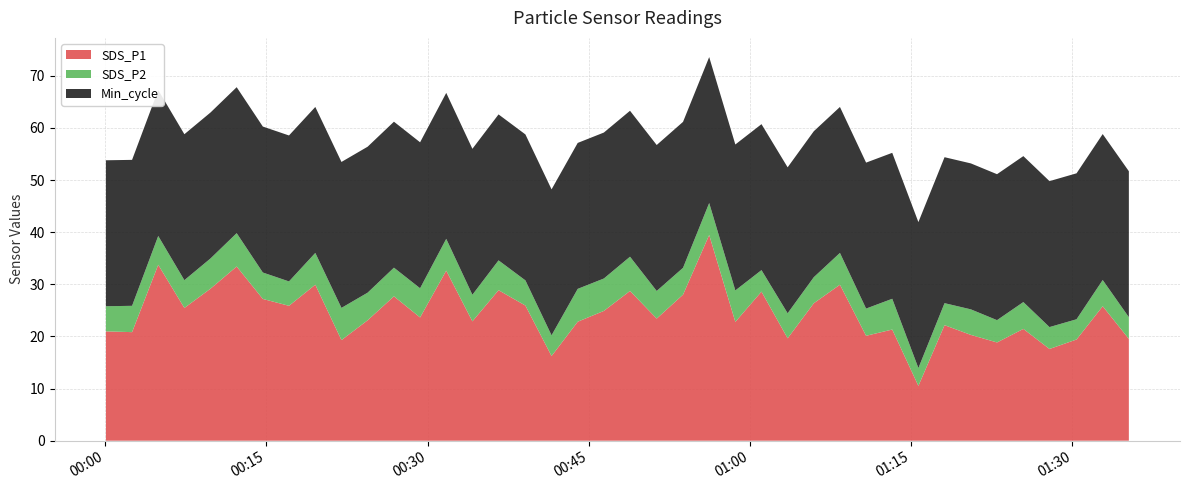

Reading left to right, extract all data points from this chart.

SDS_P1: 21.0	20.8	33.8	25.5	29.2	33.4	27.2	25.9	29.9	19.3	23.1	27.7	23.6	32.6	22.9	28.9	25.9	16.2	22.8	24.9	28.7	23.4	28.0	39.5	22.8	28.6	19.6	26.4	29.9	20.1	21.3	10.5	22.2	20.3	18.9	21.4	17.6	19.4	25.8	19.5
SDS_P2: 4.8	5.0	5.5	5.3	5.8	6.4	5.1	4.7	6.1	6.2	5.3	5.5	5.6	6.1	5.1	5.7	4.8	4.0	6.3	6.2	6.6	5.3	5.2	6.1	6.0	4.1	4.8	5.0	6.1	5.2	5.9	3.4	4.2	4.9	4.3	5.2	4.2	3.9	5.0	4.2
Min_cycle: 28.0	28.0	28.0	28.0	28.0	28.0	28.0	28.0	28.0	28.0	28.0	28.0	28.0	28.0	28.0	28.0	28.0	28.0	28.0	28.0	28.0	28.0	28.0	28.0	28.0	28.0	28.0	28.0	28.0	28.0	28.0	28.0	28.0	28.0	28.0	28.0	28.0	28.0	28.0	28.0